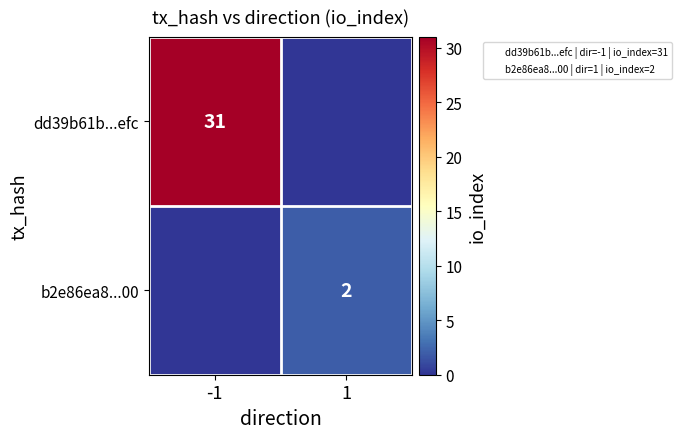

What is the sum of all dd39b61b...efc values?

31